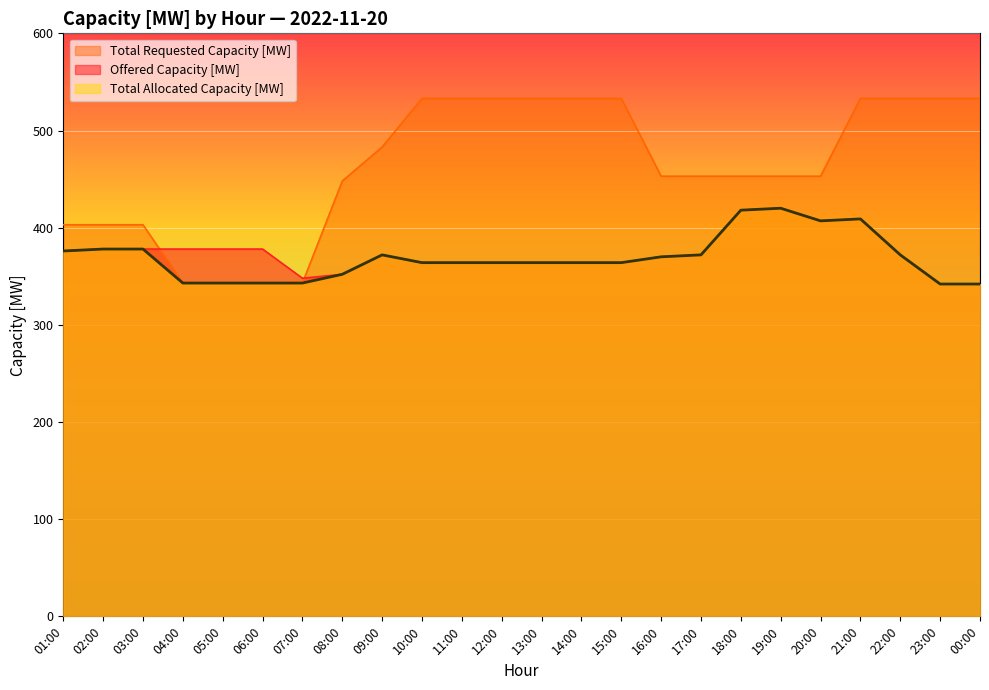

Reading left to right, what are all the values shown in this chart?

Offered Capacity [MW]: 376	378	378	378	378	378	348	352	372	364	364	364	364	364	364	370	372	418	420	407	409	372	342	342
Total Requested Capacity [MW]: 403	403	403	343	343	343	343	448	483	533	533	533	533	533	533	453	453	453	453	453	533	533	533	533
Total Allocated Capacity [MW]: 376	378	378	343	343	343	343	352	372	364	364	364	364	364	364	370	372	418	420	407	409	372	342	342